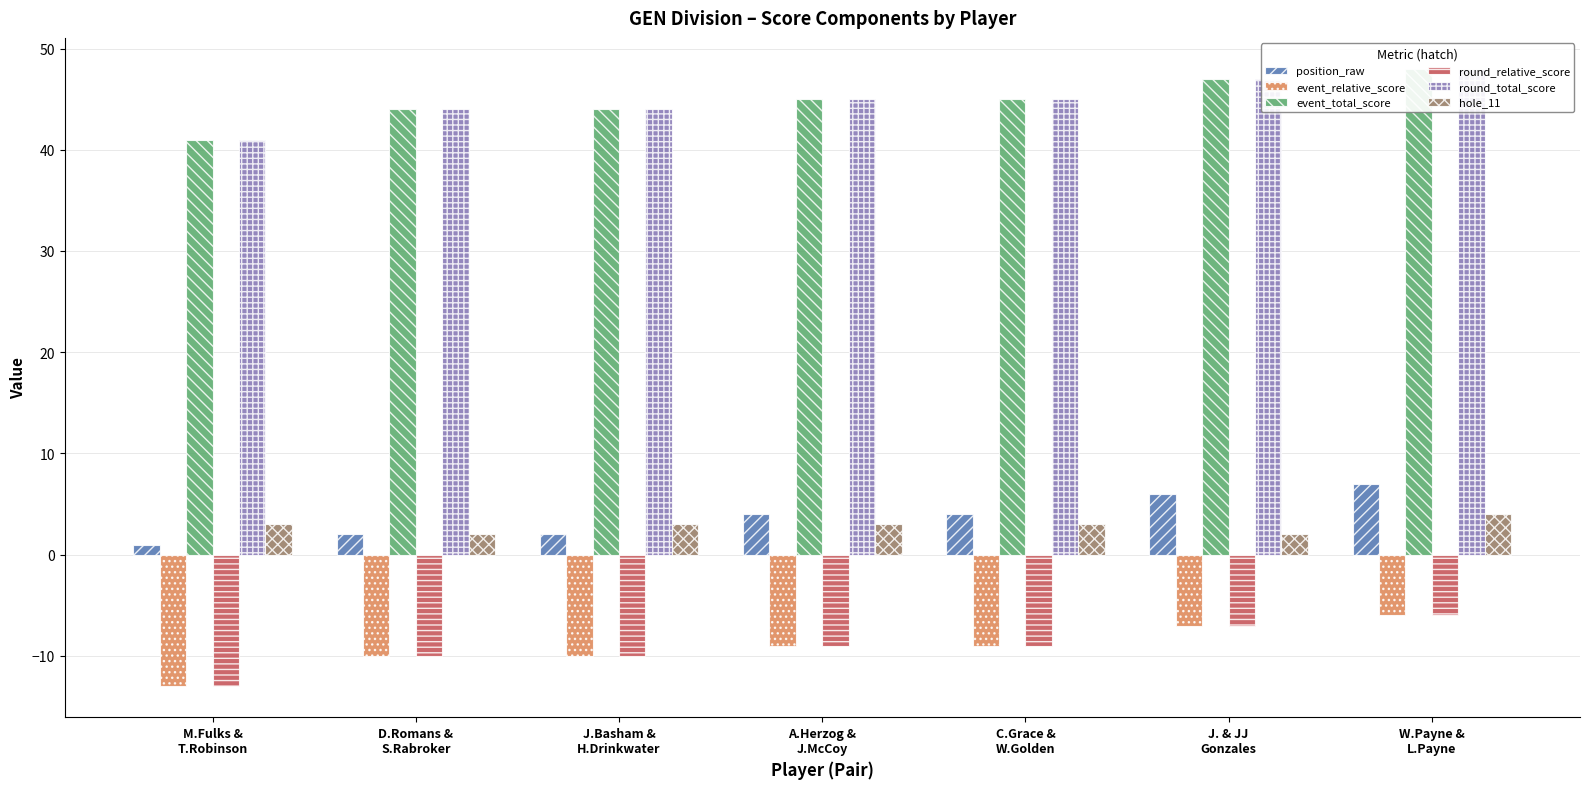

What is the greatest value displayed?

48